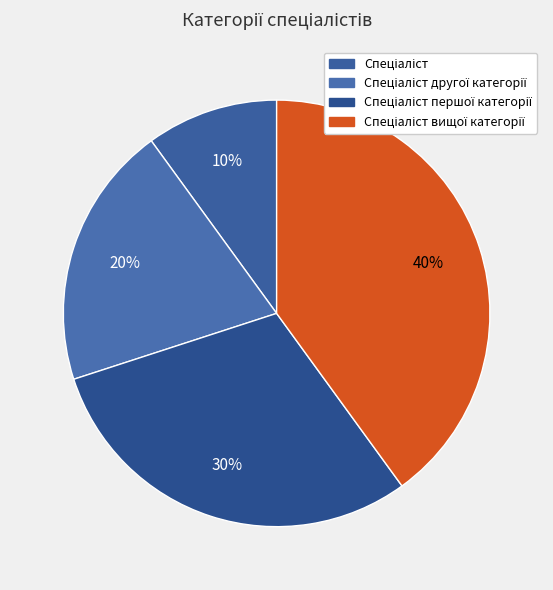

True or false: Спеціаліст першої категорії accounts for 24% of the total.

False